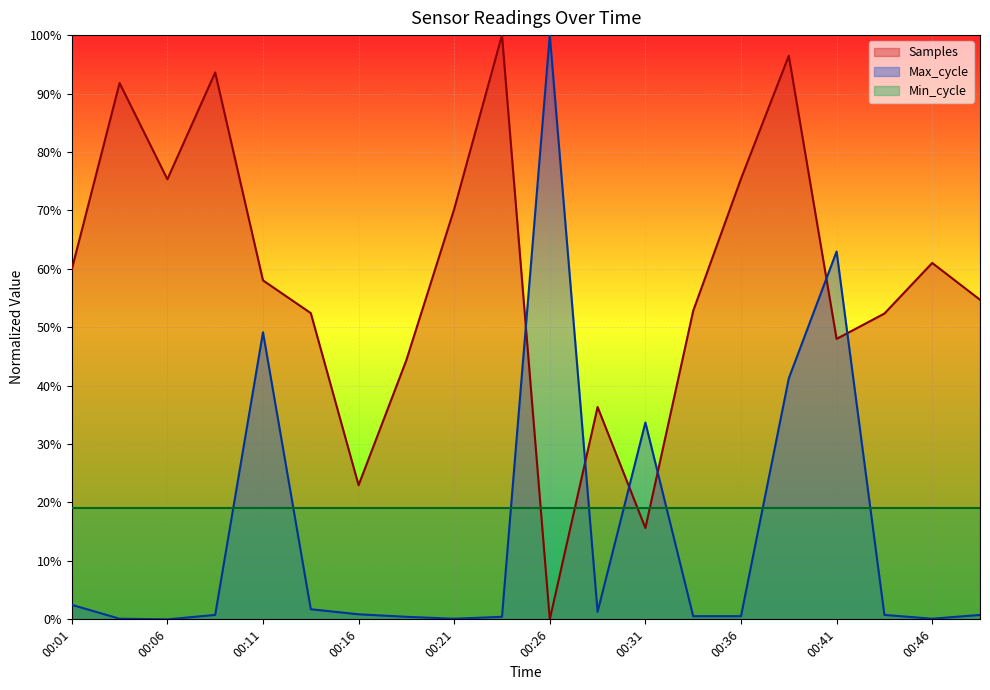

What is the value of the Max_cycle point at the 2nd from the left?

0.1